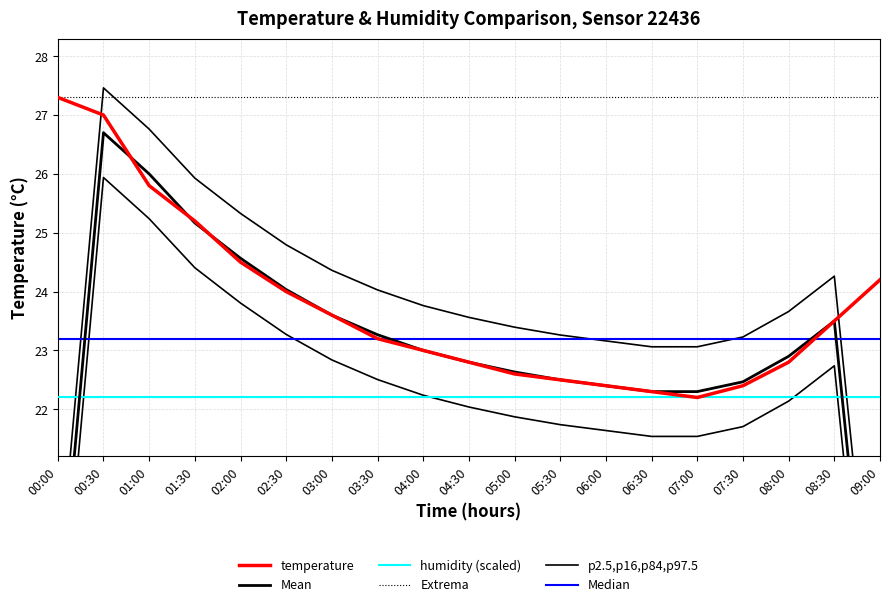

Is it true that the value at 07:30 is 22.4?

True